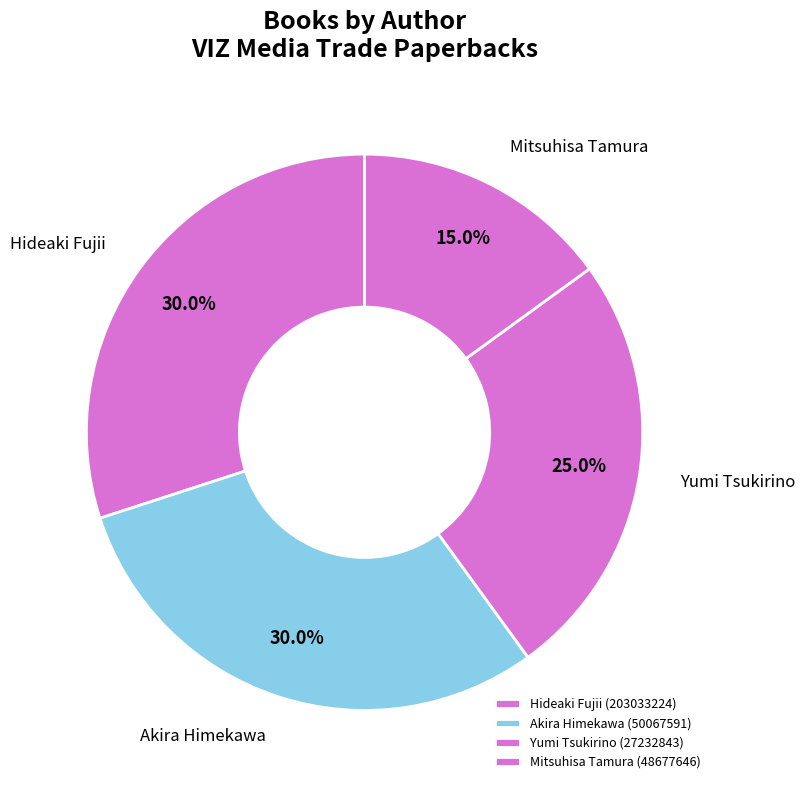

Is it true that Yumi Tsukirino (27232843) is 25% of the pie?

True